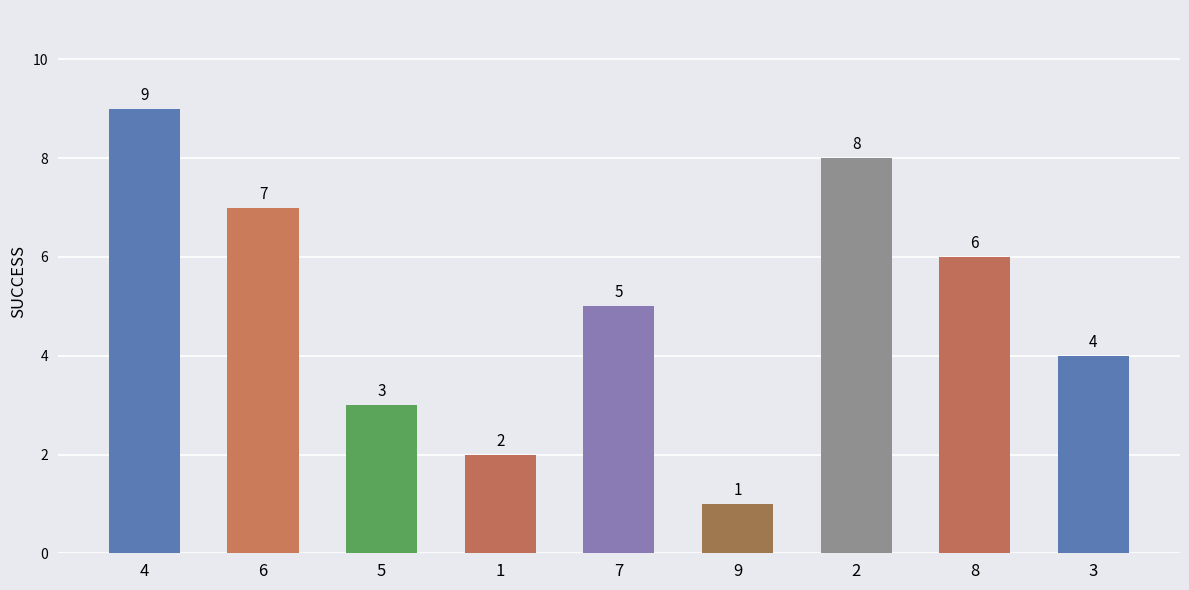

Reading left to right, transcribe all the data shown in this chart.

4=9	6=7	5=3	1=2	7=5	9=1	2=8	8=6	3=4